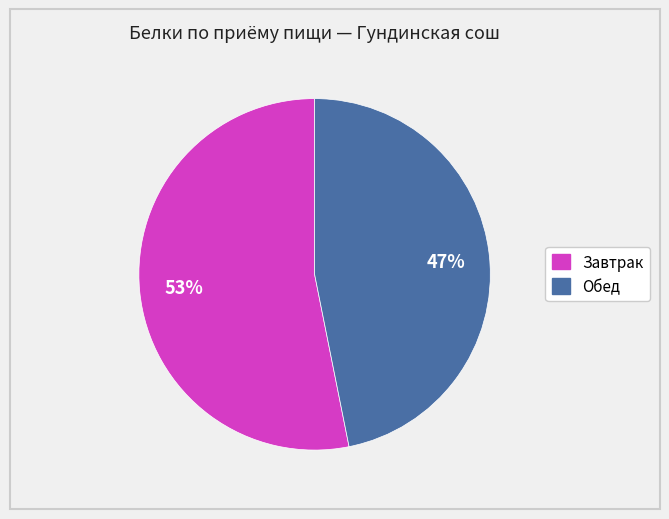

Does any single category account for the majority?

Yes